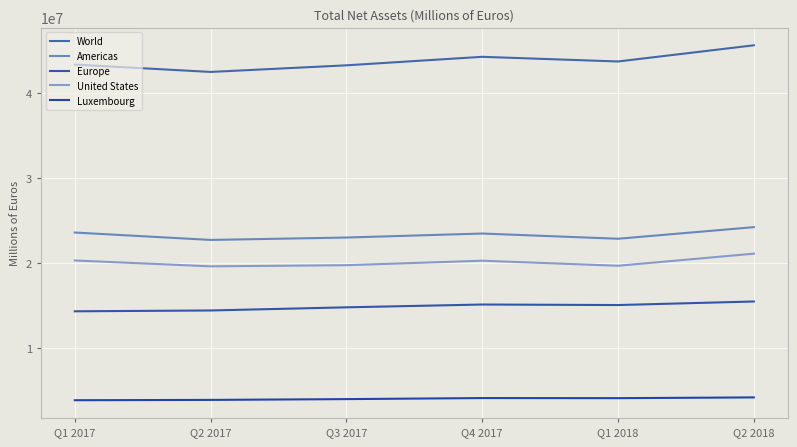

True or false: Luxembourg and United States intersect in this chart.

False